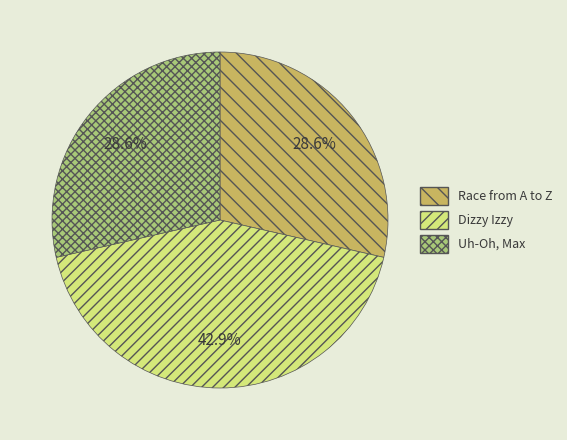

To the nearest percent, what portion does Race from A to Z represent?

29%